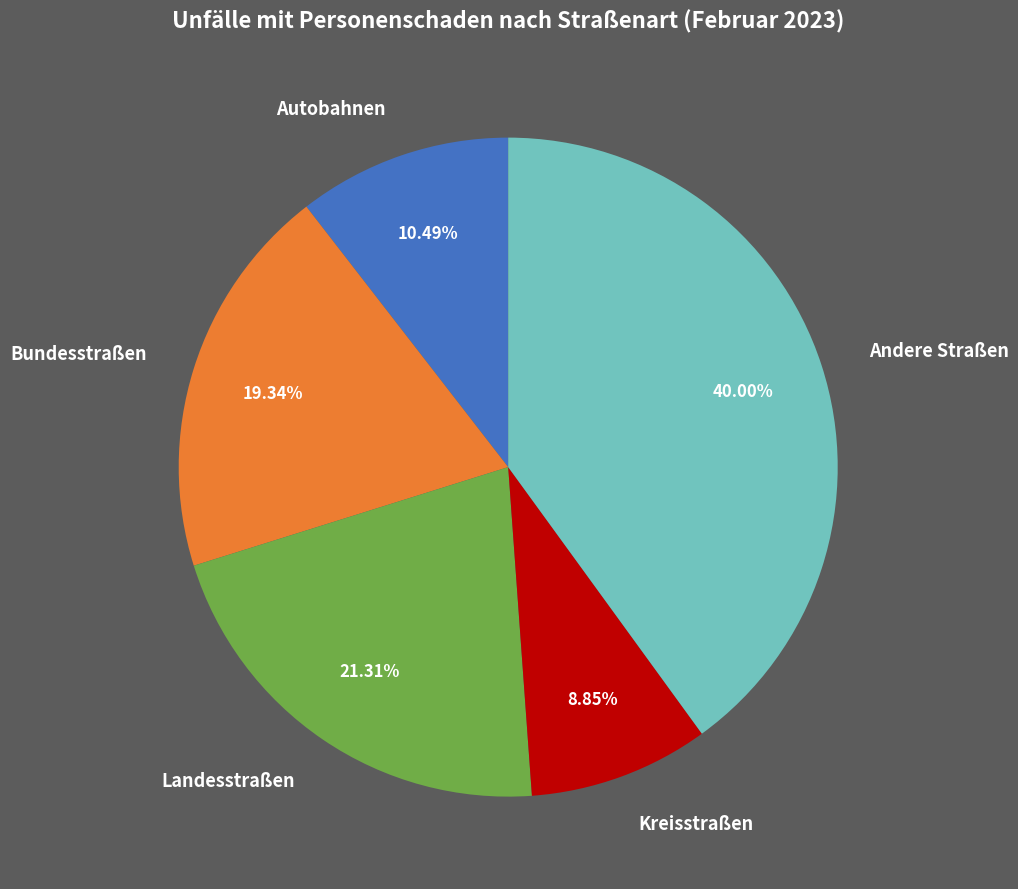

To the nearest percent, what is the difference between the largest and smallest slice percentages?

31%